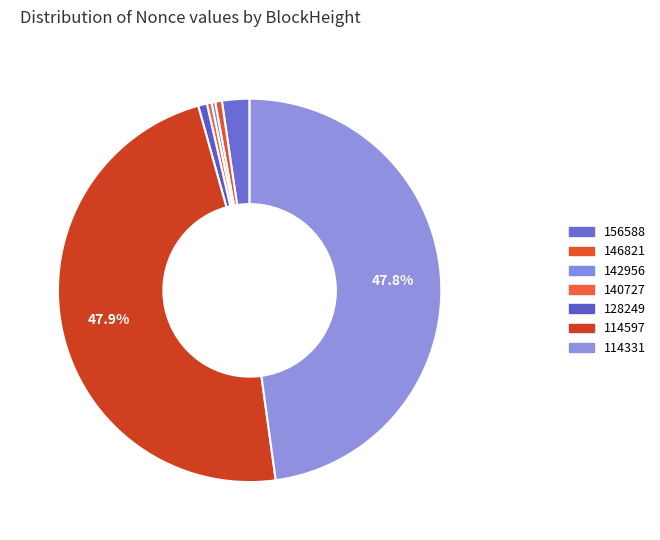

How many segments does this pie chart have?

7